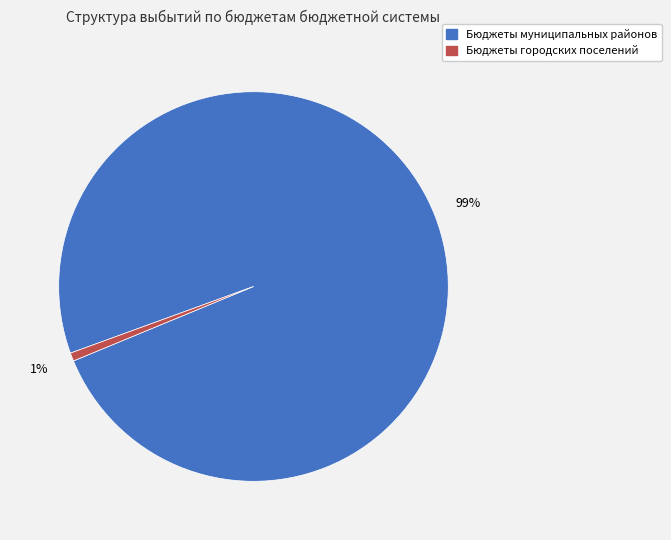

Which has a higher value, Бюджеты муниципальных районов or Бюджеты городских поселений?

Бюджеты муниципальных районов